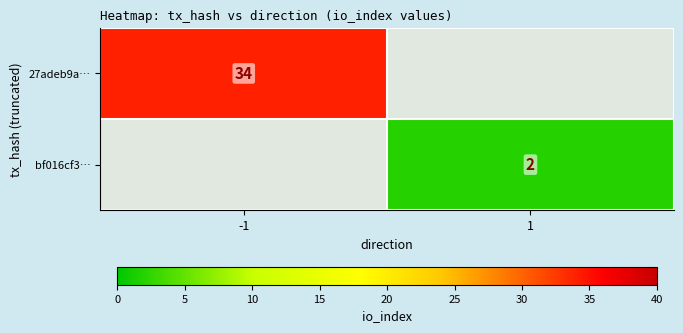

The 27adeb9a… series shows 34 at -1. True or false?

True